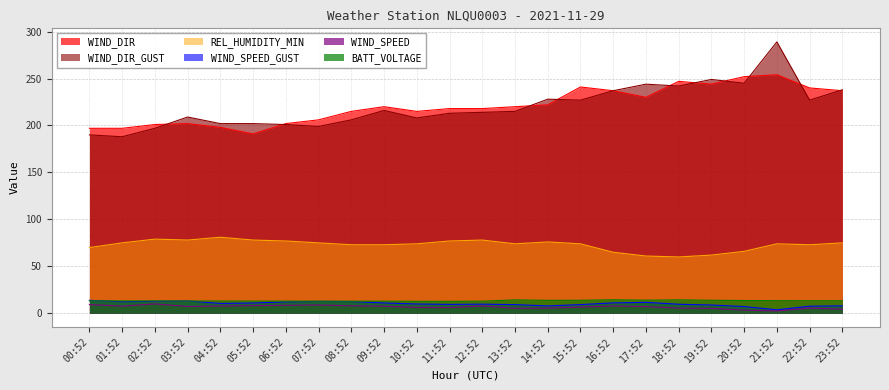

Between which two adjacent categories do WIND_DIR_GUST and WIND_DIR first intersect?

02:52 and 03:52